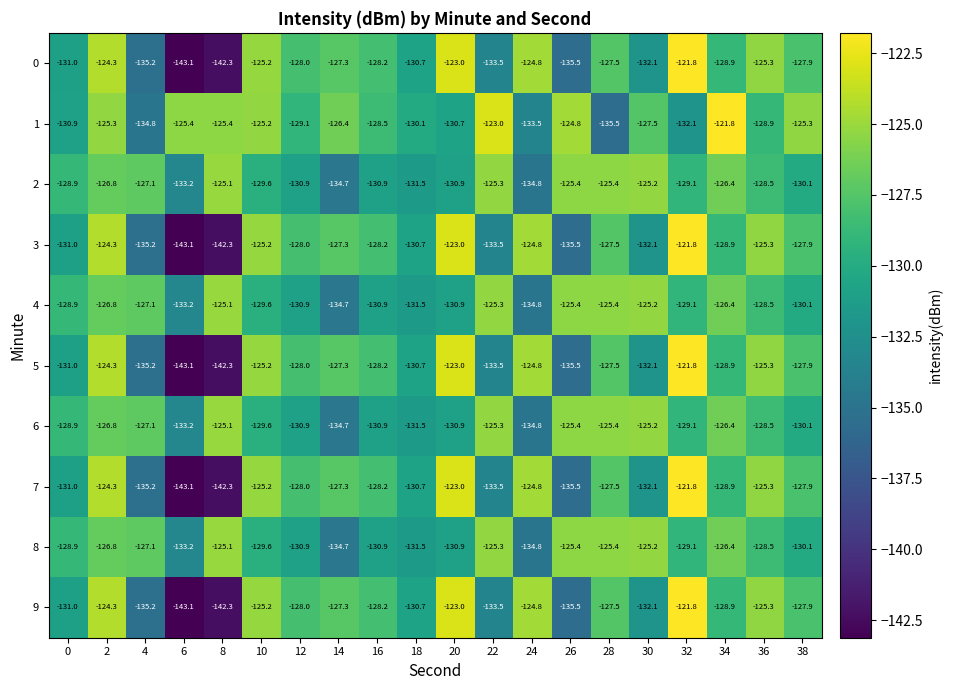

At which label is 7 closest to -132?

30